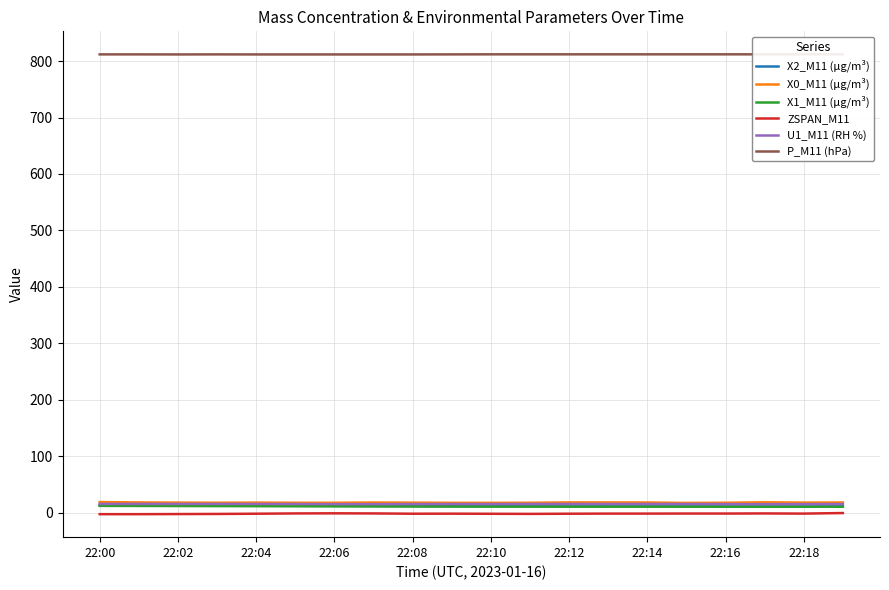

True or false: ZSPAN_M11 and X1_M11 (μg/m³) intersect in this chart.

False